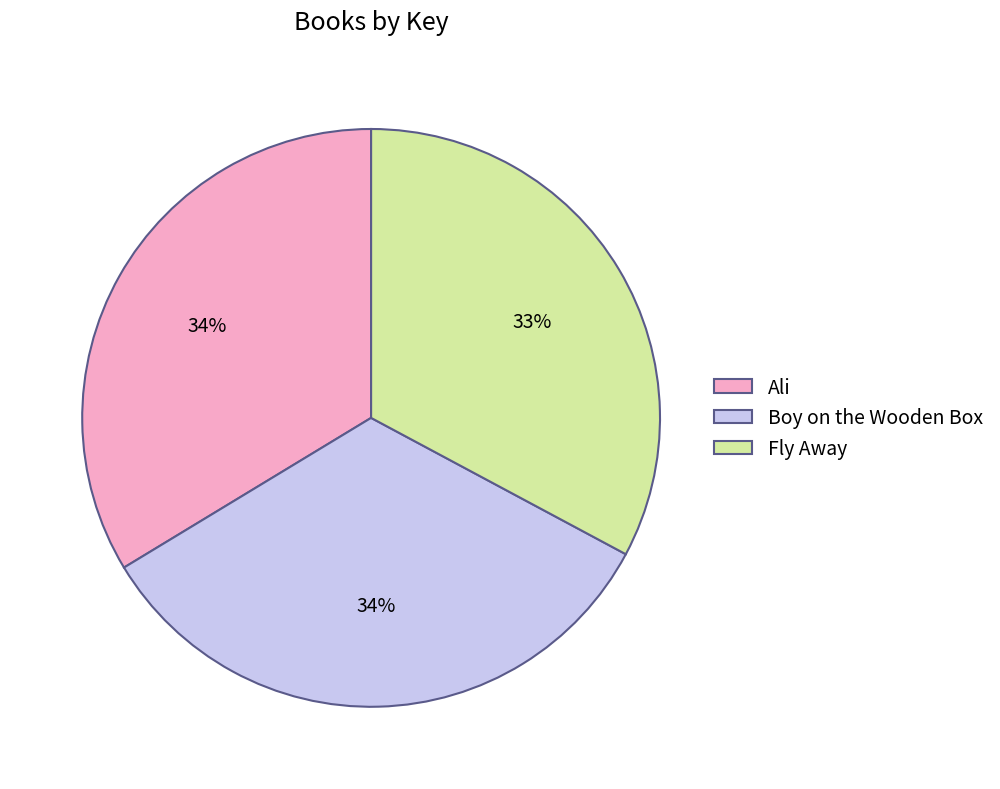

Do Ali and Boy on the Wooden Box together represent more than half of the pie?

Yes